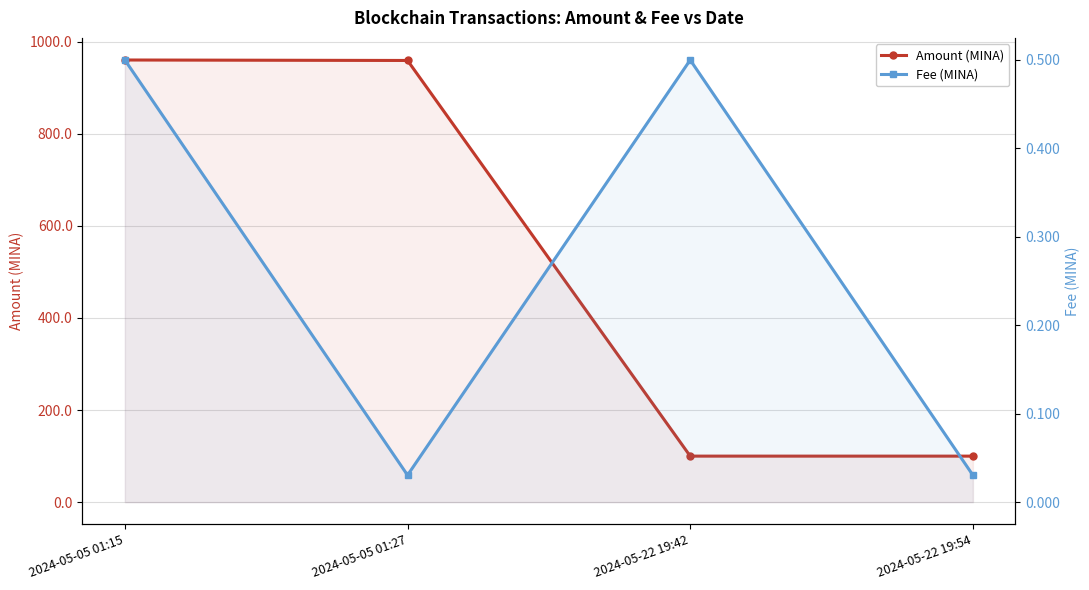

True or false: Fee (MINA) has a value of 0.0 at 2024-05-05 01:27.

True